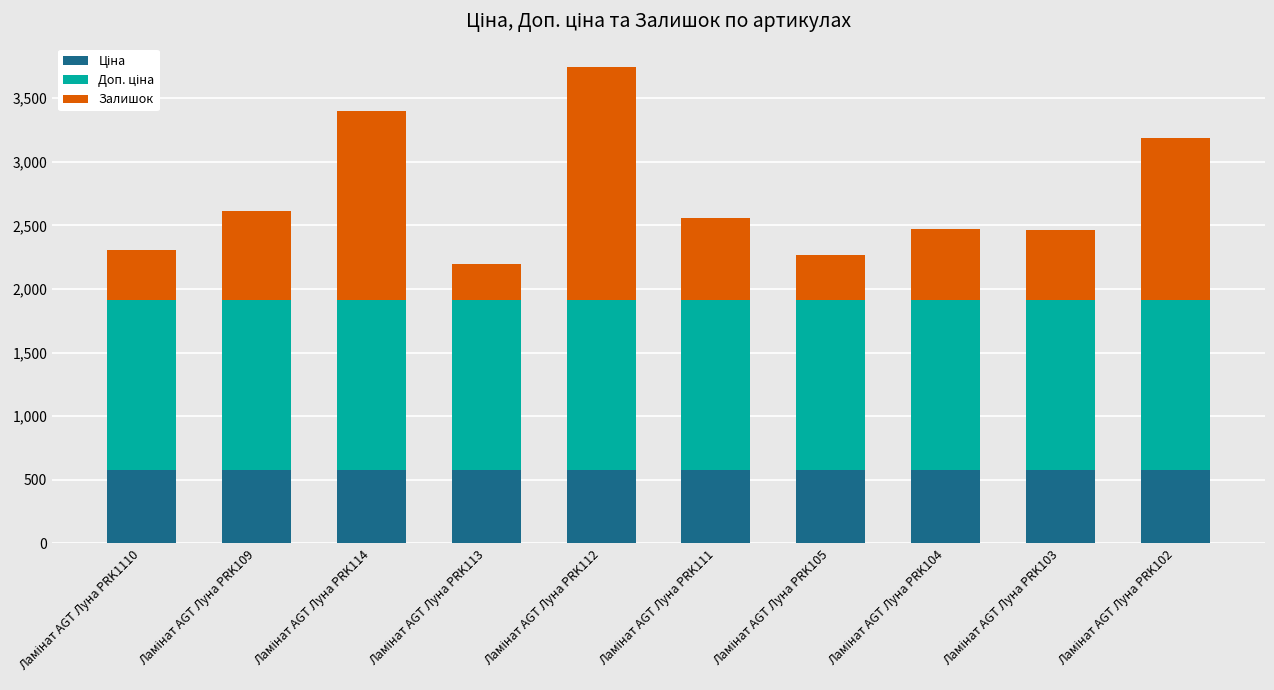

Which has a higher value, Ламінат AGT Луна PRK109 or Ламінат AGT Луна PRK114?

Ламінат AGT Луна PRK109